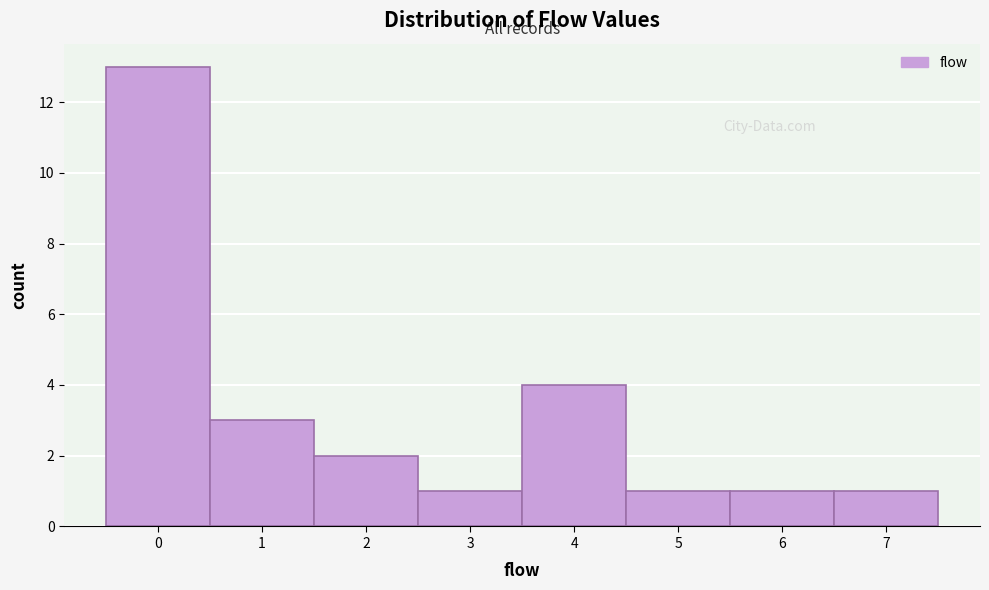

Reading left to right, transcribe this chart: for each bar, give the range it covers on the x-axis and its height. The values are not printed on the chart, so give them approximately, as read against the axis.

-0.5 to 0.5: 13
0.5 to 1.5: 3
1.5 to 2.5: 2
2.5 to 3.5: 1
3.5 to 4.5: 4
4.5 to 5.5: 1
5.5 to 6.5: 1
6.5 to 7.5: 1